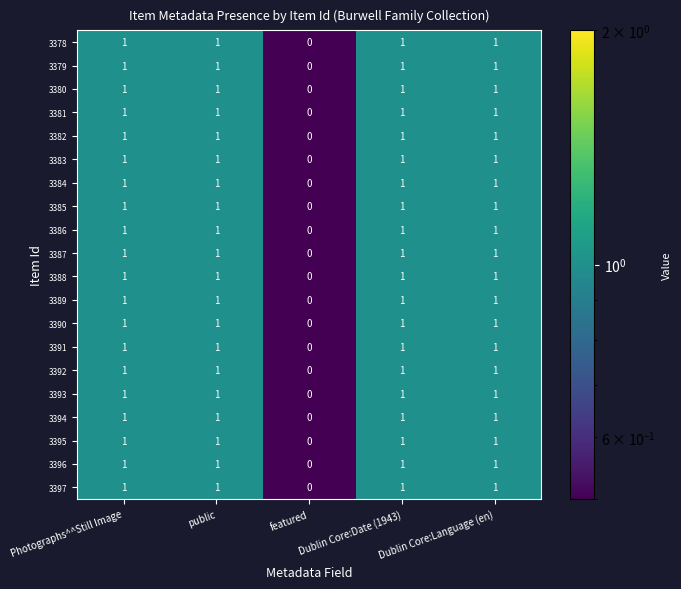

How many 3385 values are between 1 and 2?

4